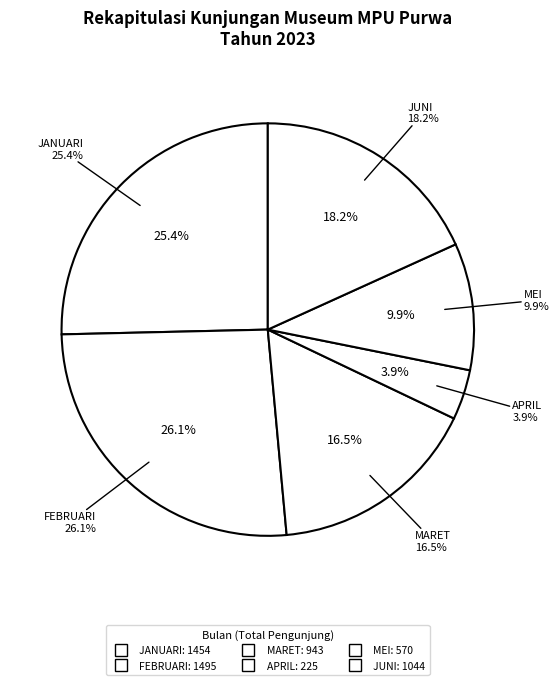

Is MEI the majority of the pie?

No